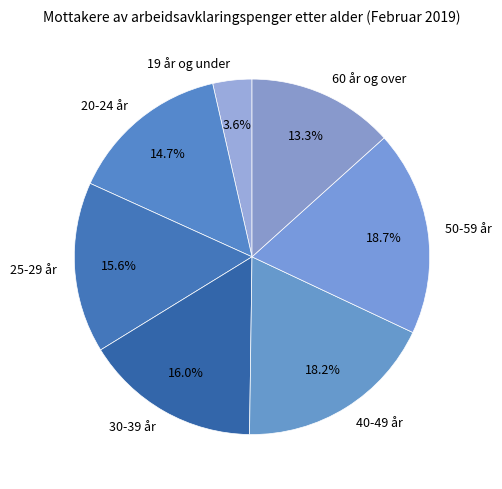

Is the sum of 20-24 år and 60 år og over greater than half?

No